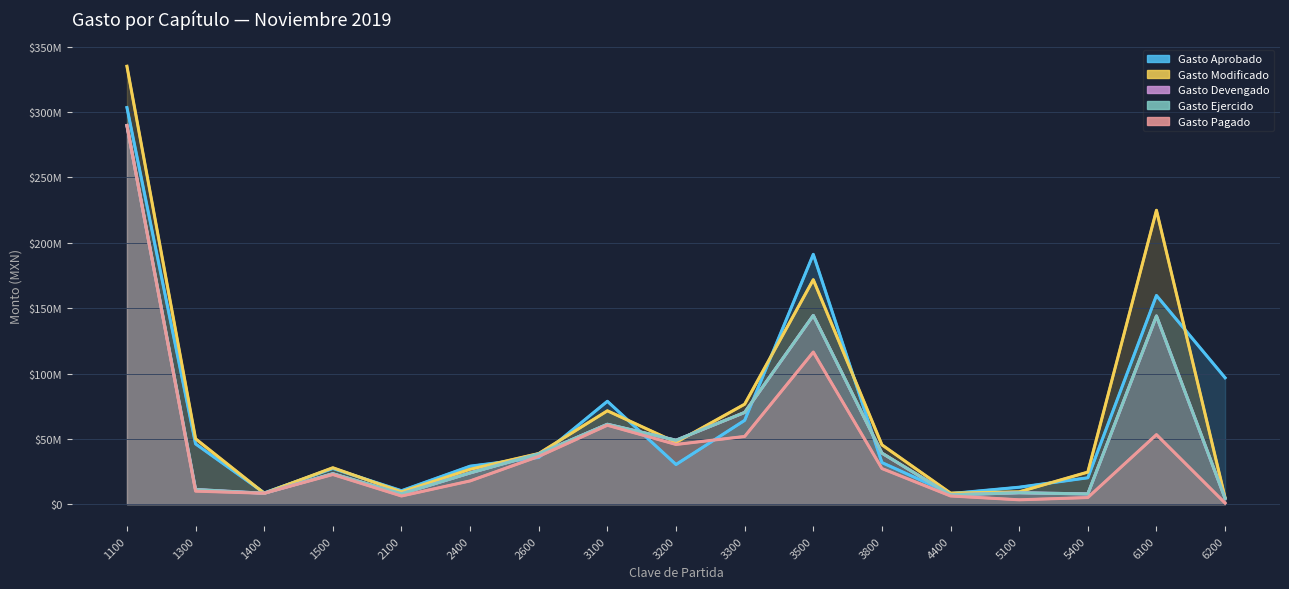

What is the difference between the Gasto Devengado values at 2400 and 3200?

25009956.7